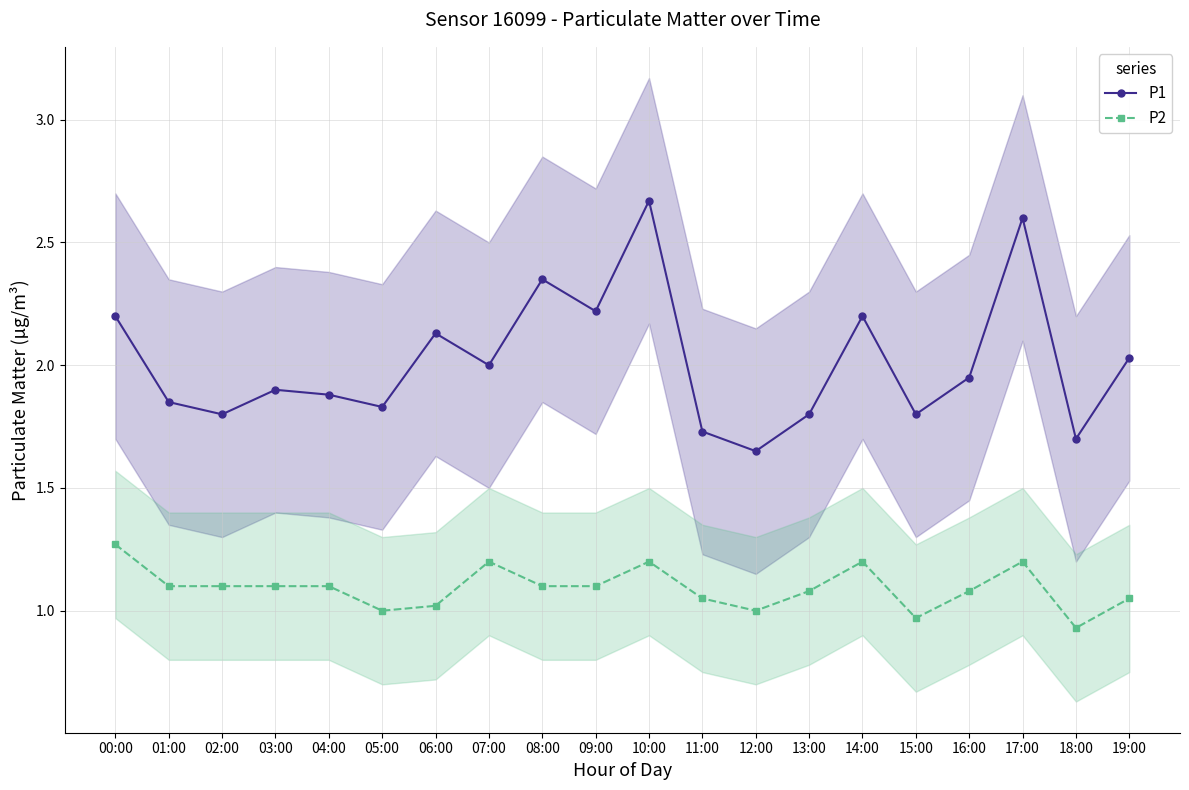

At 04:00, list the series in order from largest to smallest.

P1, P2